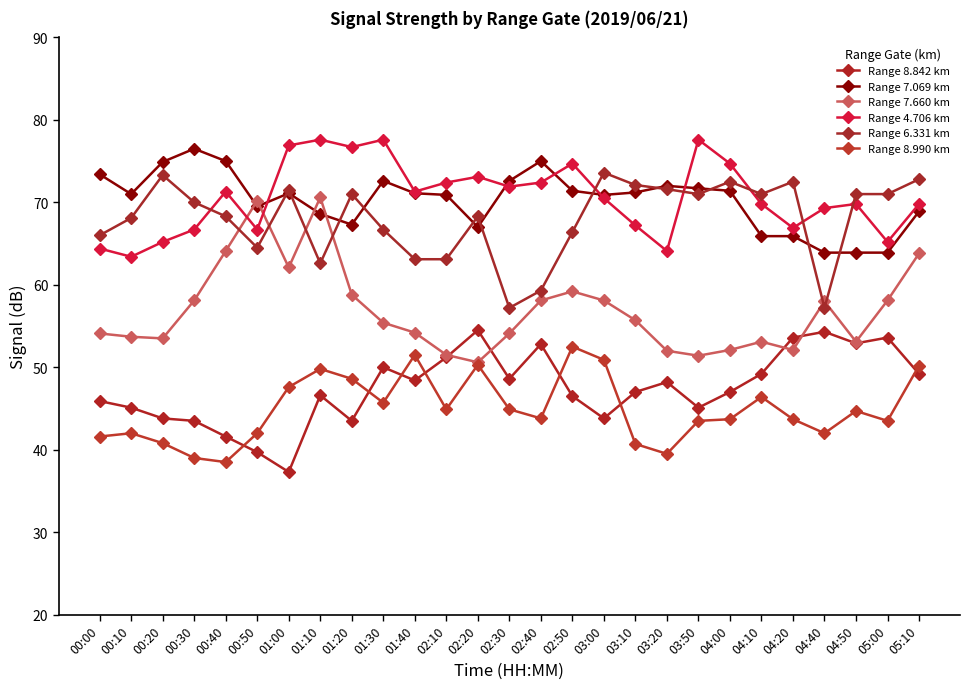

What is the spread (max minus min) of values at 00:10?

29.0